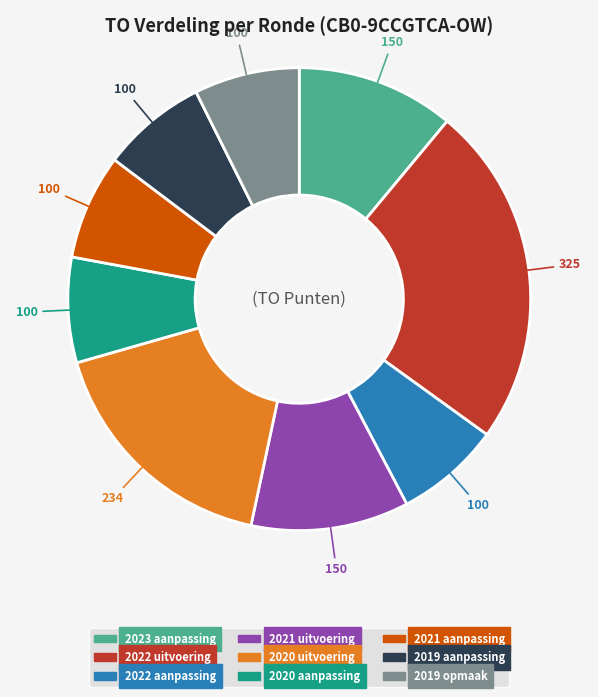

Which slice is the largest?

2022 uitvoering